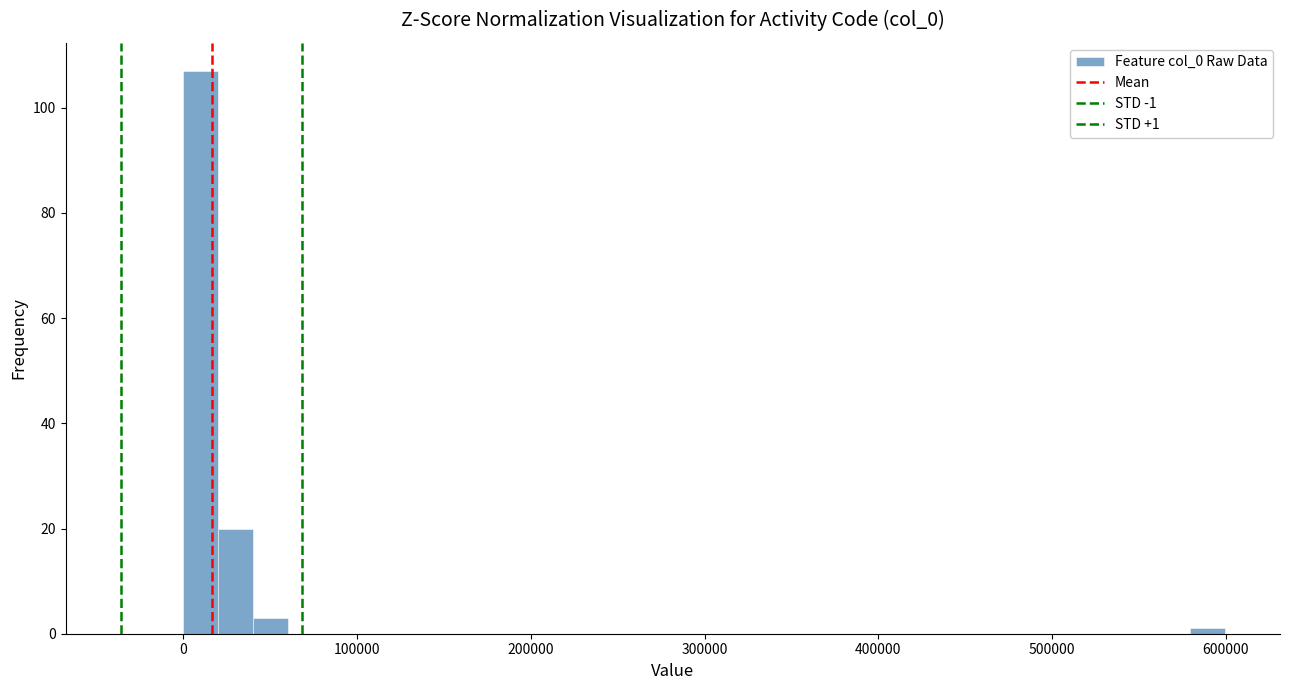

Read against the x-axis, roughly where is the centre of the tallest bar?

10000